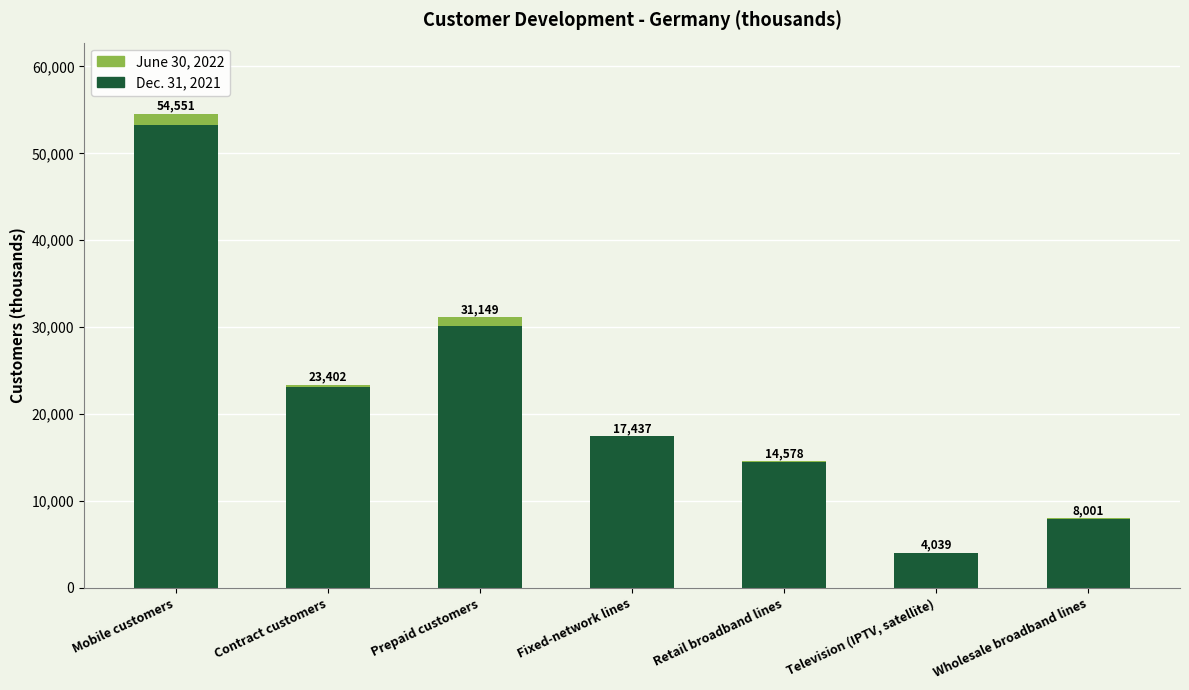

True or false: Dec. 31, 2021 has a value of 20414 at Retail broadband lines.

False